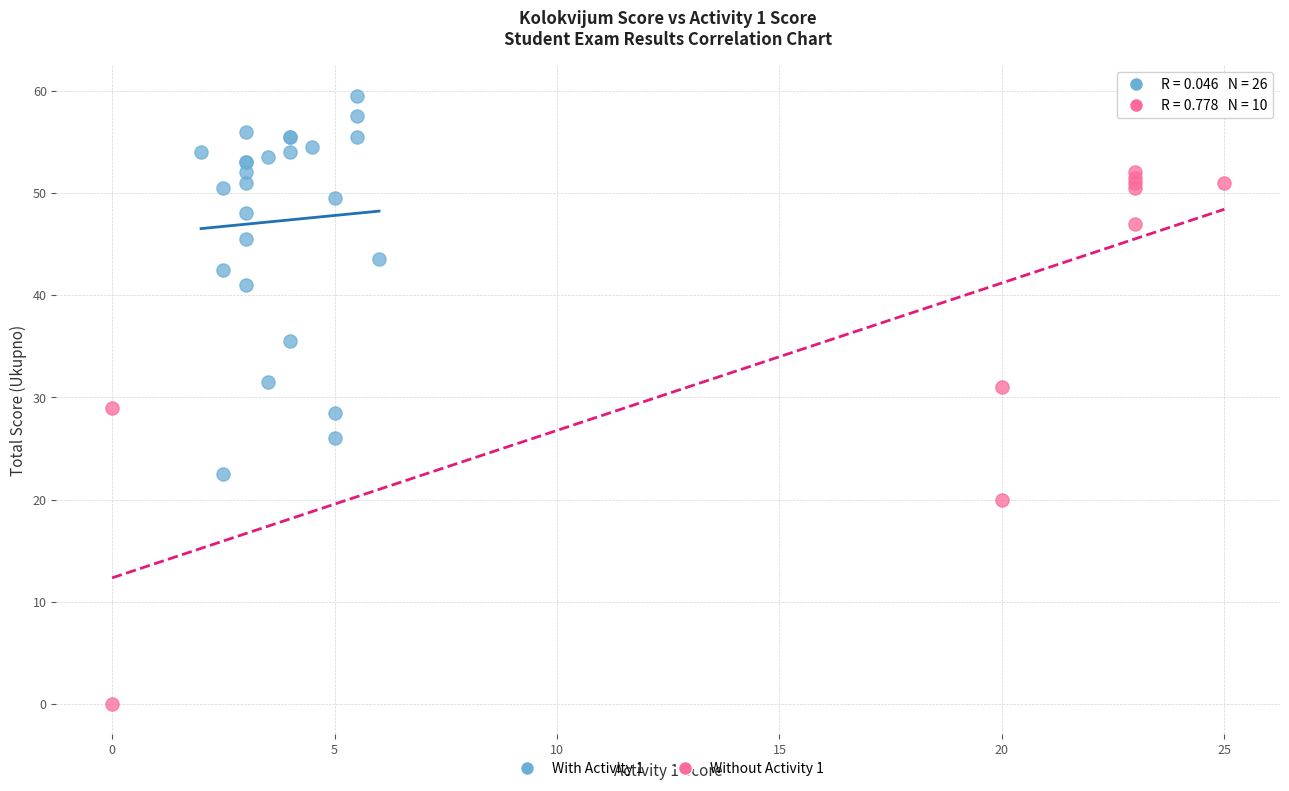

Which series contains the highest Y value?

With Activity 1